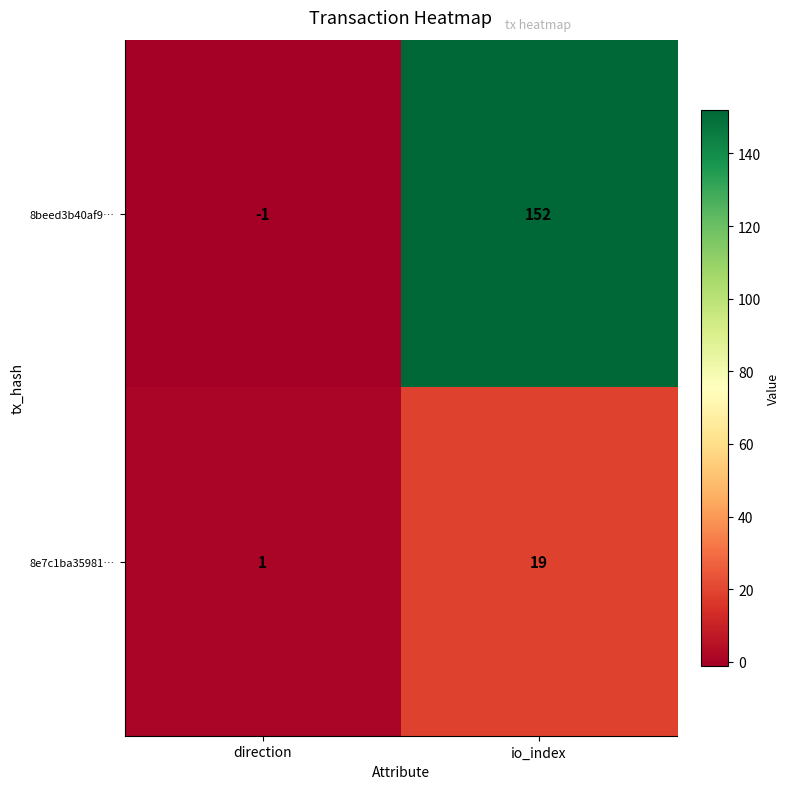

What is the sum of all 8e7c1ba35981… values?

20